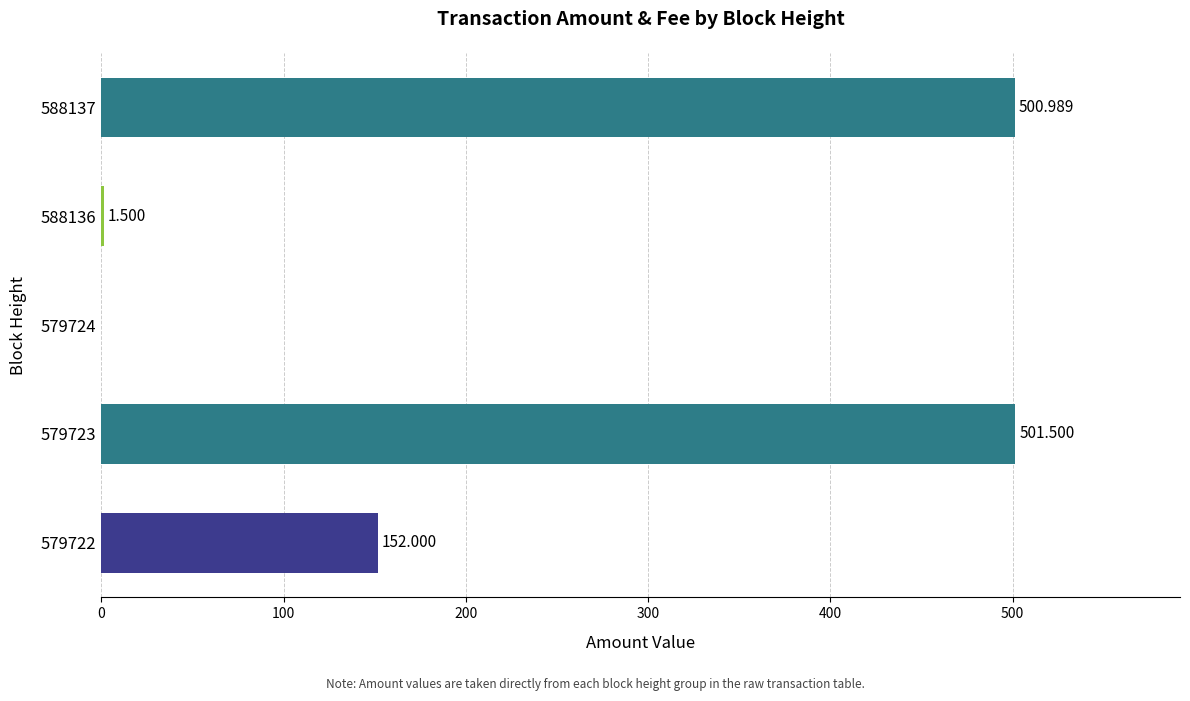

Does the chart contain stacked bars?

No